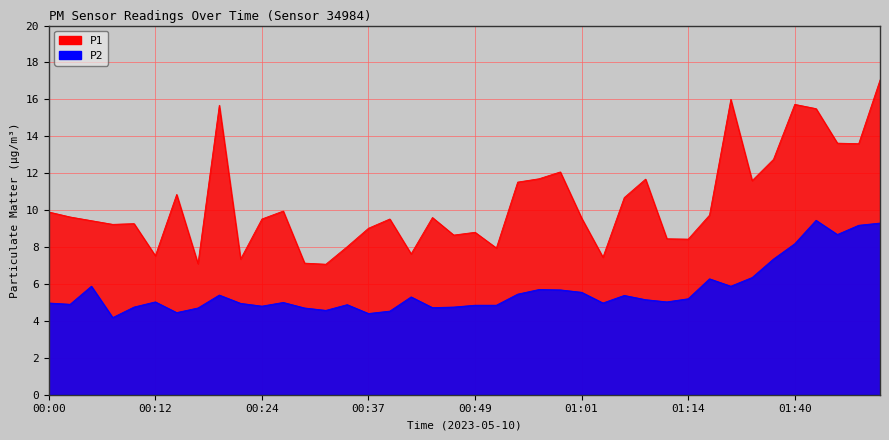

What is the approximate value of P2 at 00:15?

4.5